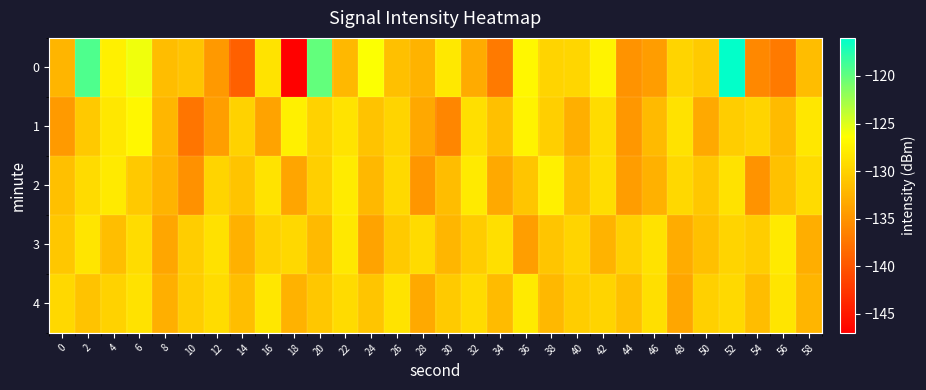

Which has a higher value, 24 or 42?

24